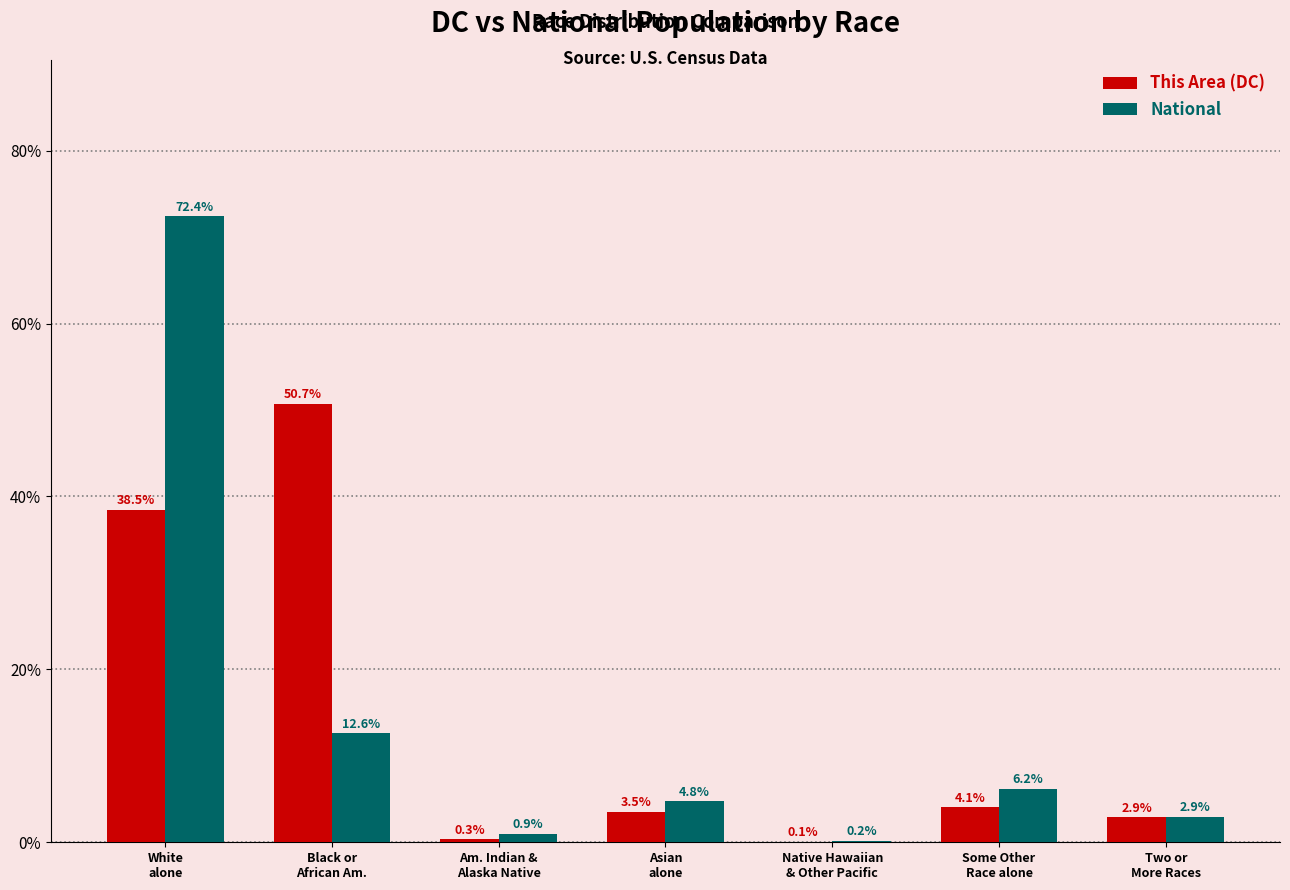

What is the maximum value for This Area (DC)?

50.7